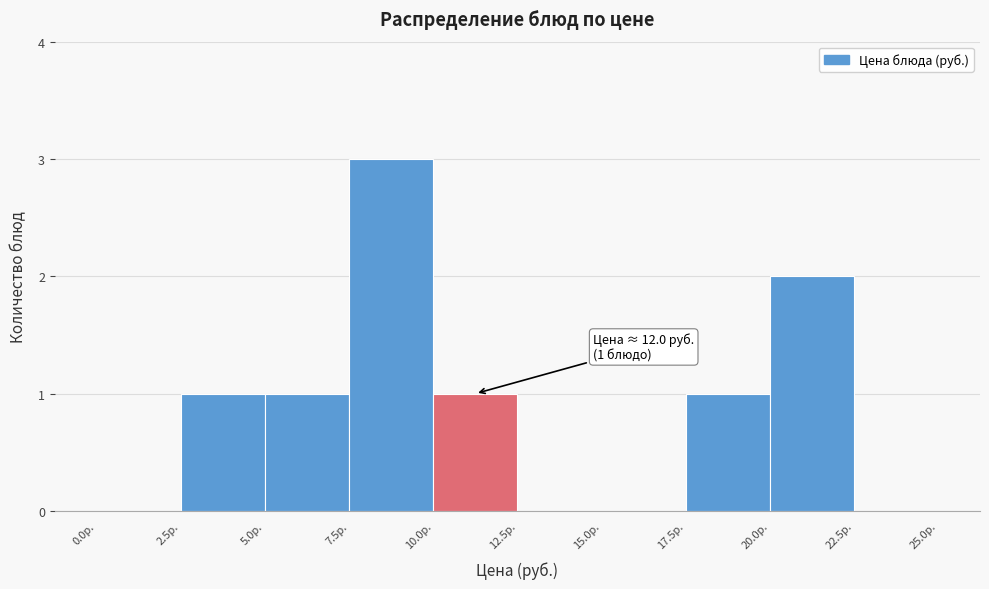

Over which range of the x-axis is the bar tallest?

7.5 to 10.0